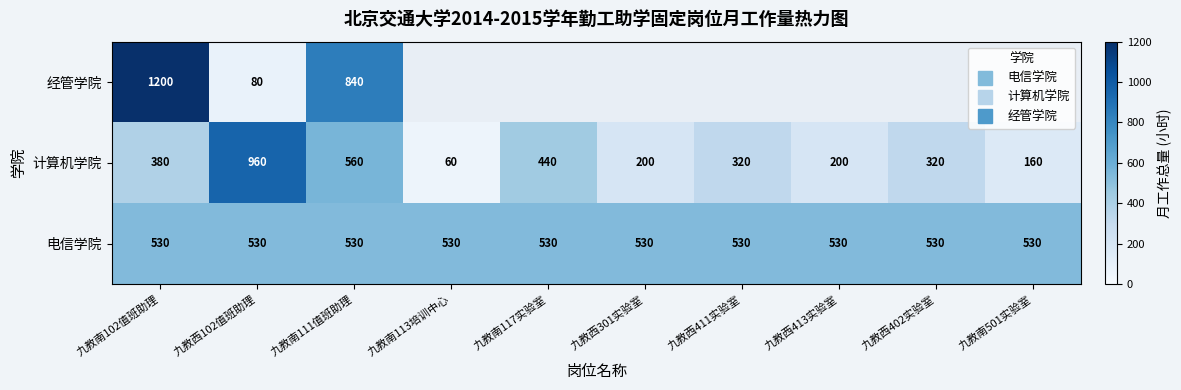

Which label corresponds to the largest value in the chart?

九教南102值班助理